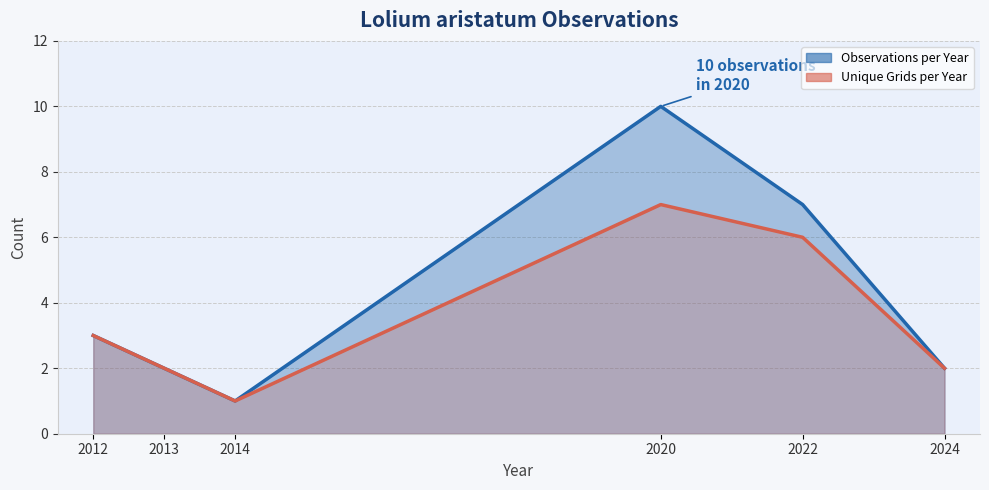

True or false: Observations per Year (line) has a value of 1 at 2014.

True